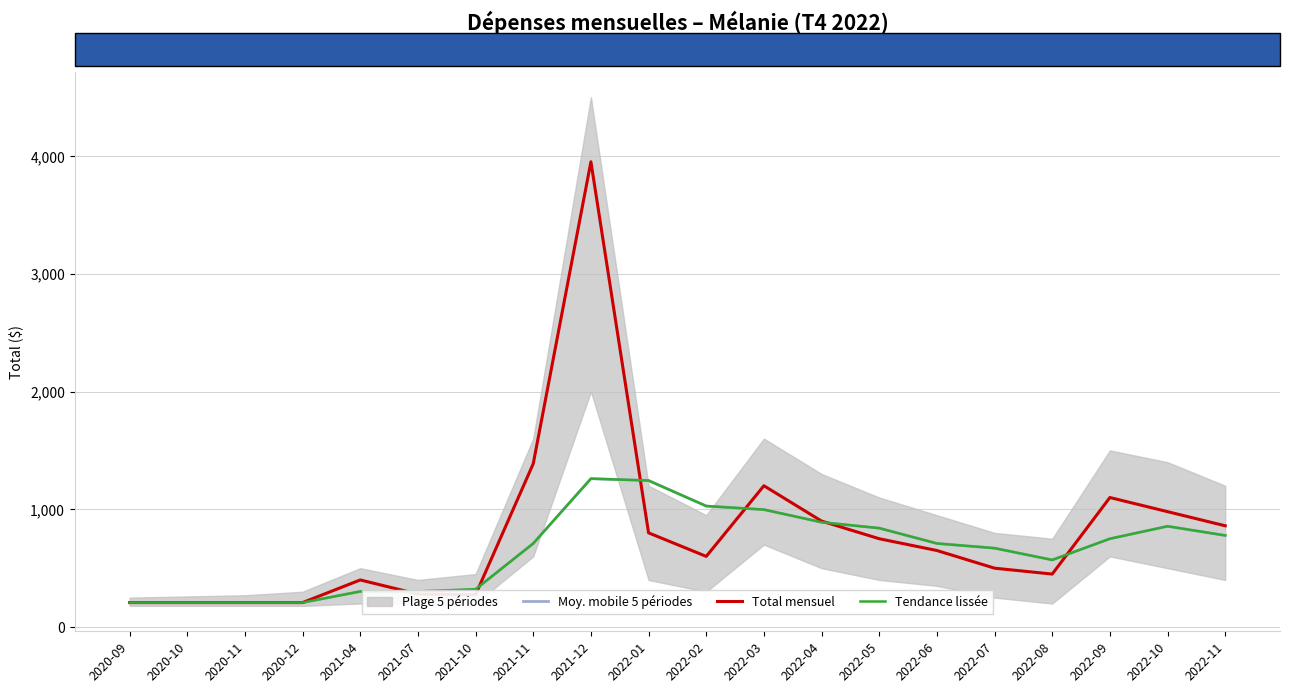

Where does the Total mensuel series first go above 650?

2021-11